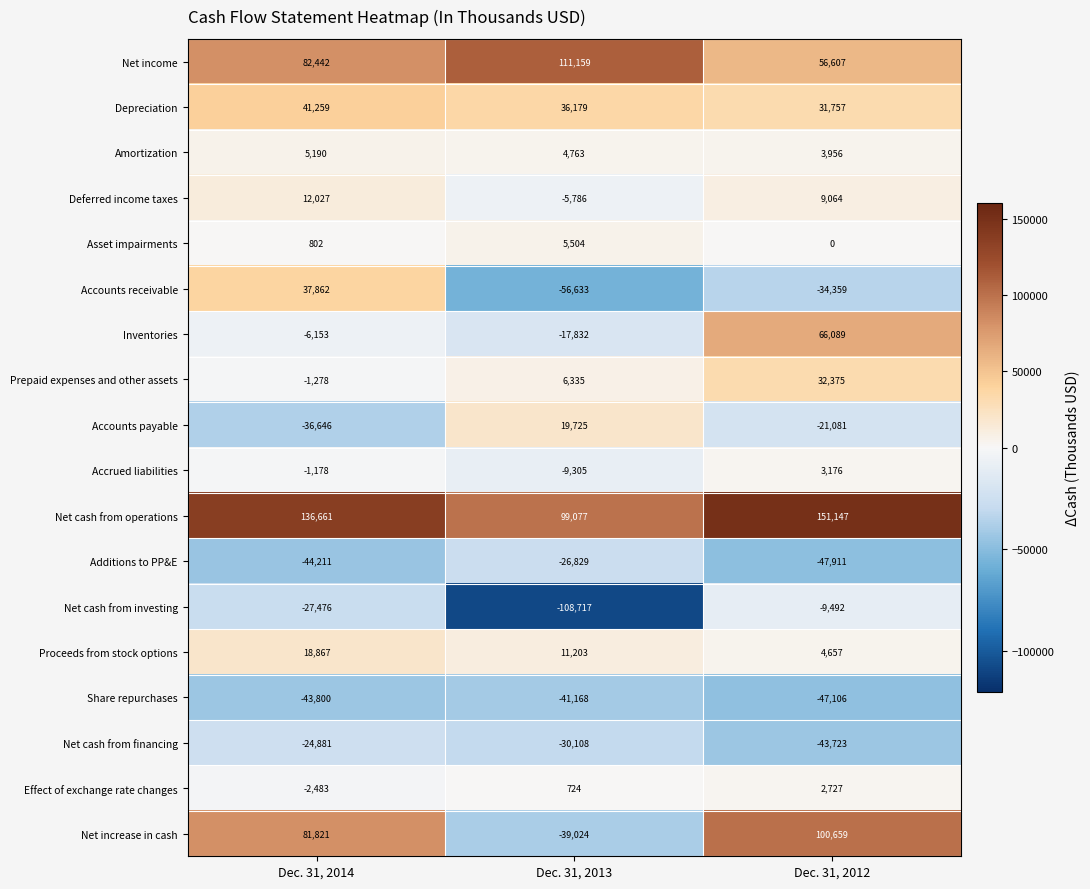

Rank the series by their maximum value, from highest to lowest.

Net cash from operations, Net income, Net increase in cash, Inventories, Depreciation, Accounts receivable, Prepaid expenses and other assets, Accounts payable, Proceeds from stock options, Deferred income taxes, Asset impairments, Amortization, Accrued liabilities, Effect of exchange rate changes, Net cash from investing, Net cash from financing, Additions to PP&E, Share repurchases